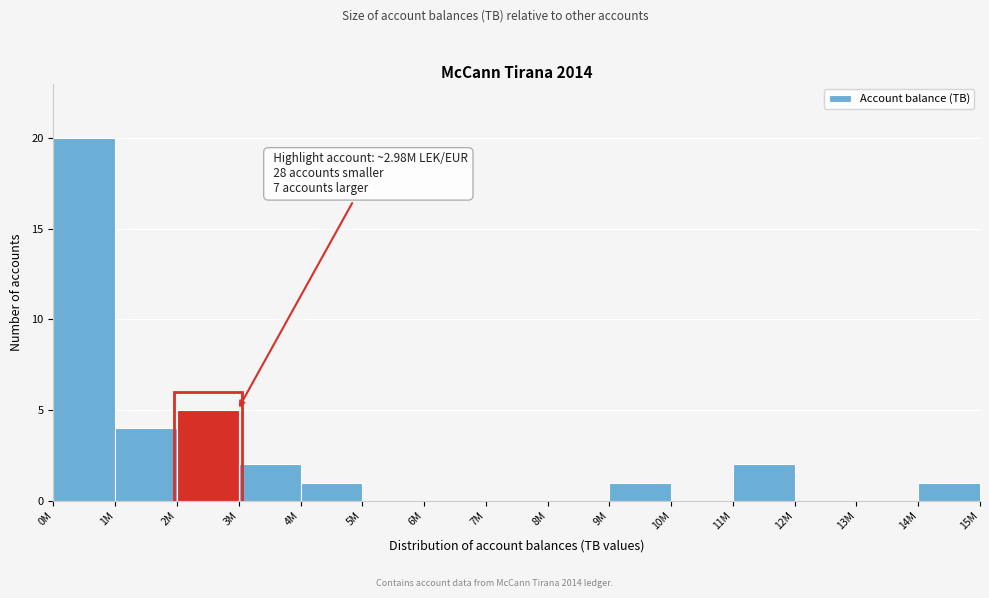

Reading right to left, list all the values displayed in this chart.

14M=1	13M=0	12M=0	11M=2	10M=0	9M=1	8M=0	7M=0	6M=0	5M=0	4M=1	3M=2	2M=5	1M=4	0M=20